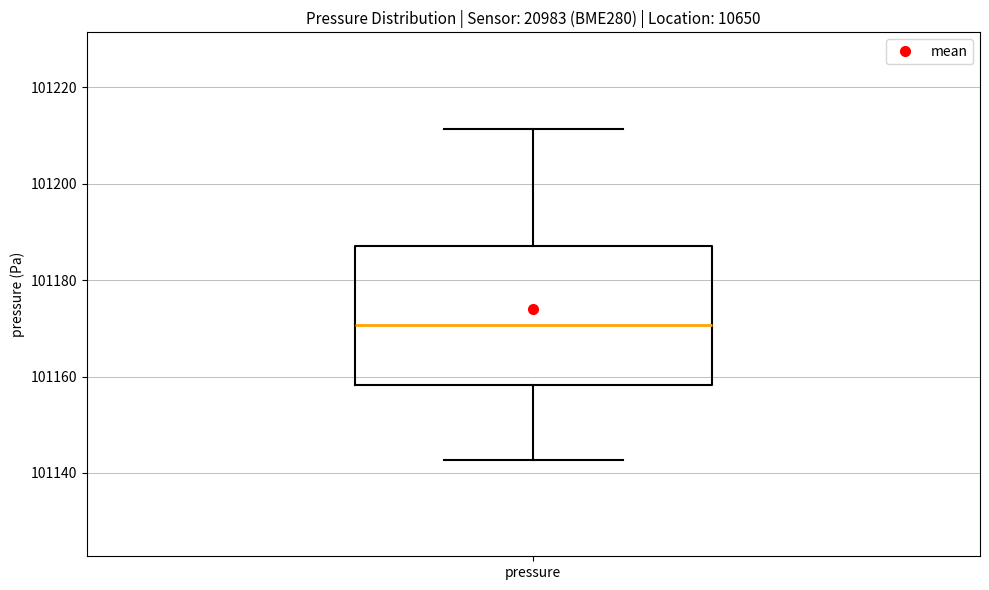

Transcribe this box plot: give where the median line is, the range the box spans, and where the two whiskers end, as read against the y-axis. The values are not printed on the chart, so give them approximately, as read against the axis.

median 101170, box 101158 to 101188, whiskers 101142 to 101212